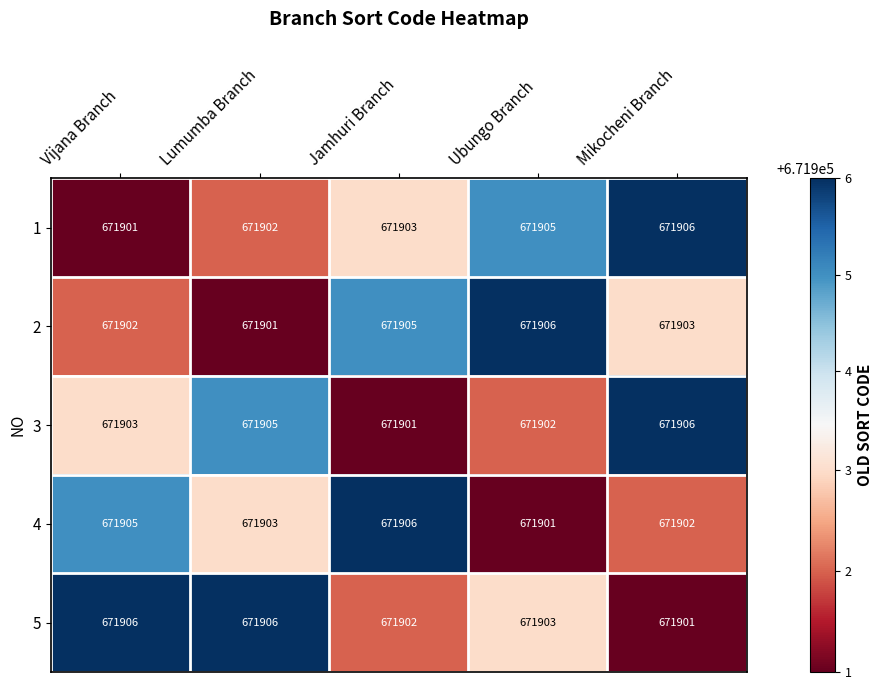

Which category has the lowest value in the 2 series?

Lumumba Branch